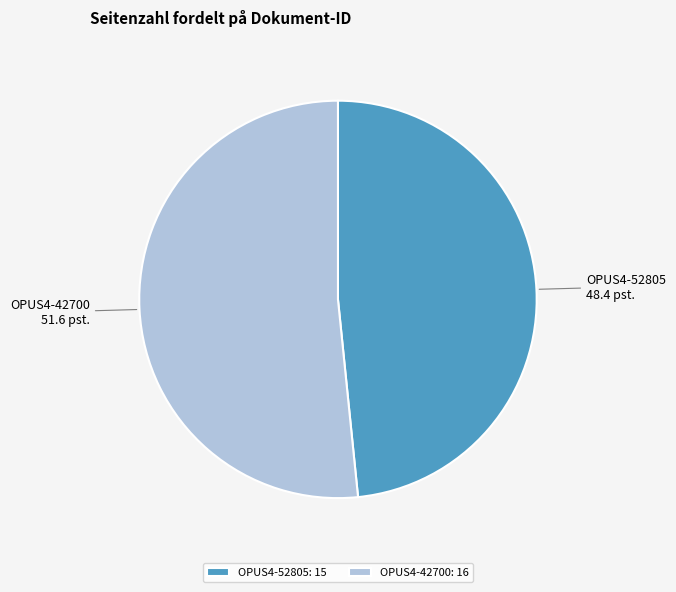

The OPUS4-42700 slice represents 52% of the pie. True or false?

True